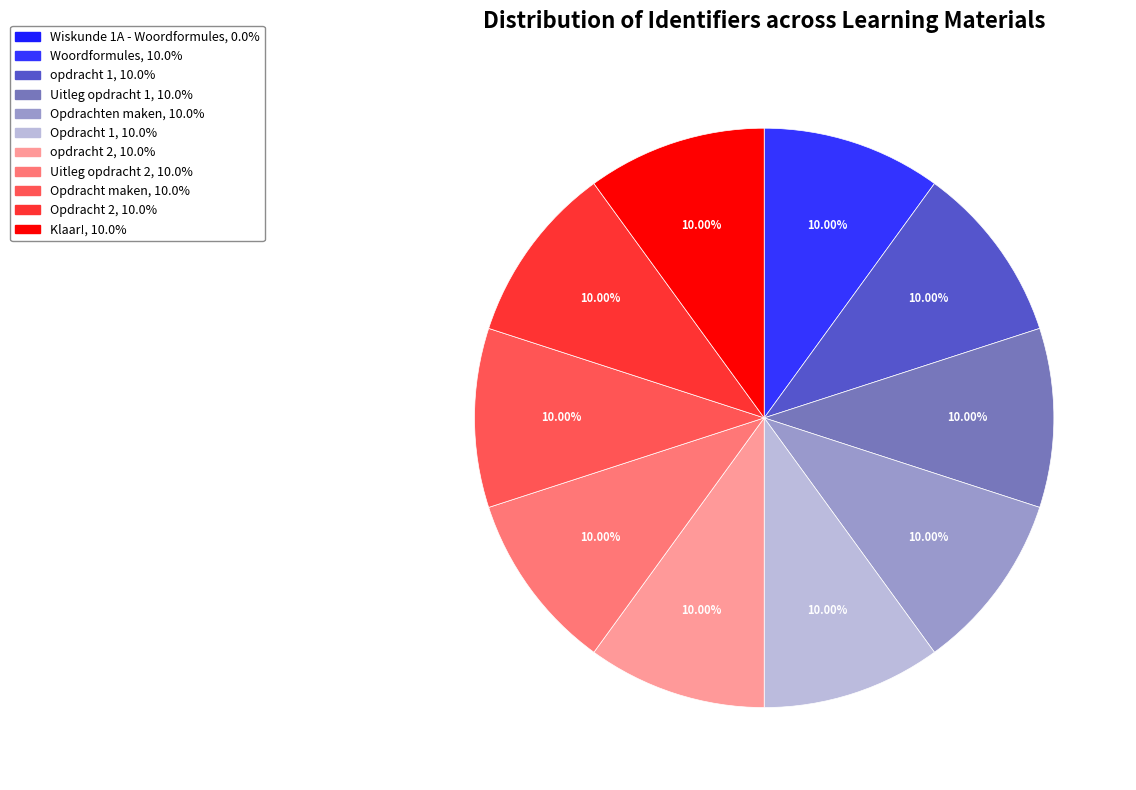

Is it true that Uitleg opdracht 2 is 16% of the pie?

False